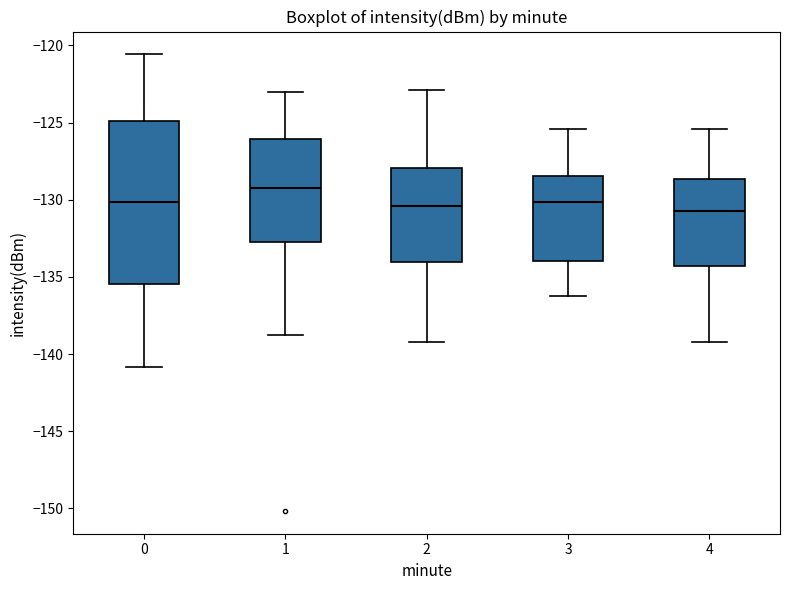

Which box's median line is the highest?

1